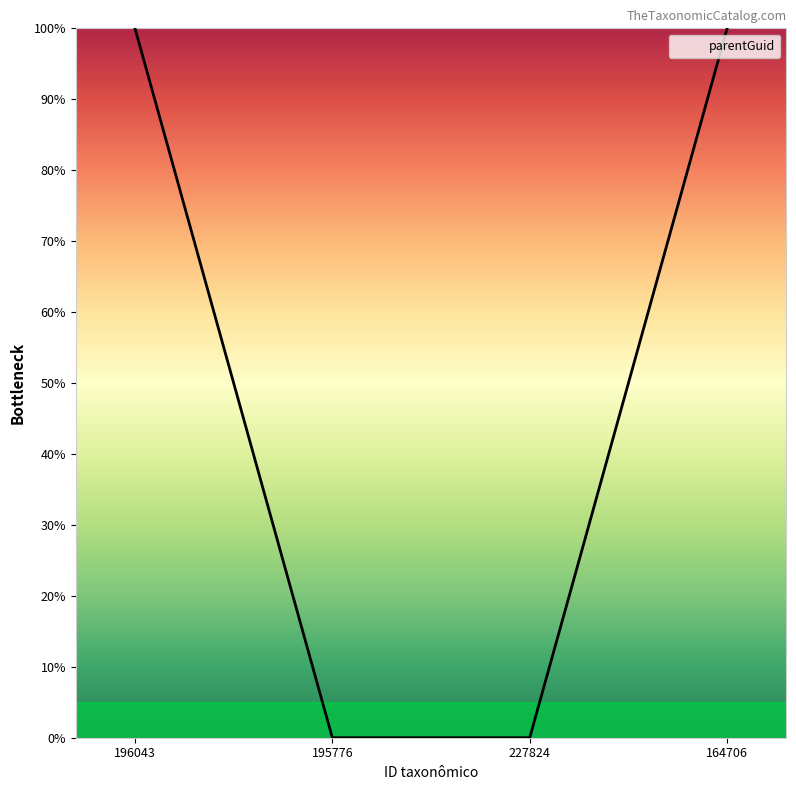

What position from the right is 227824?

2